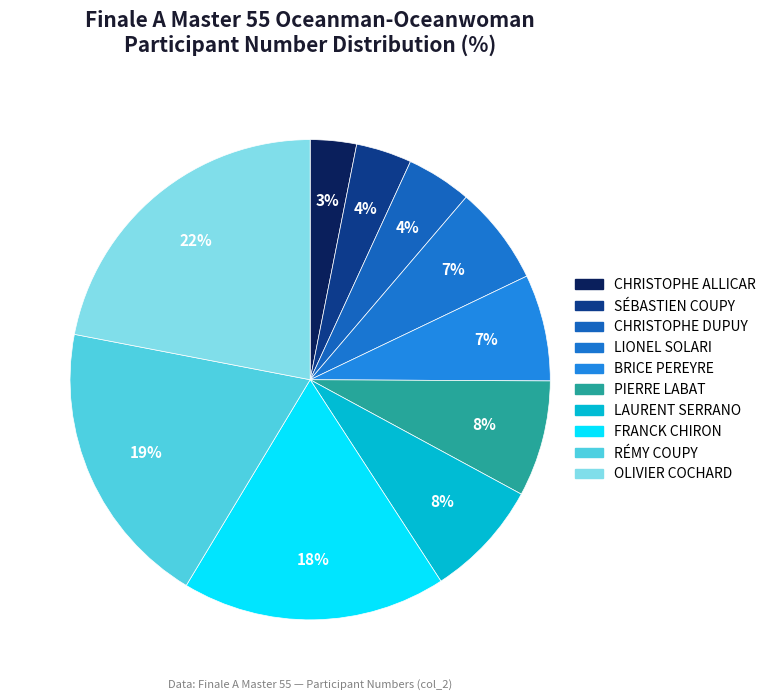

How many slices are in this pie chart?

10